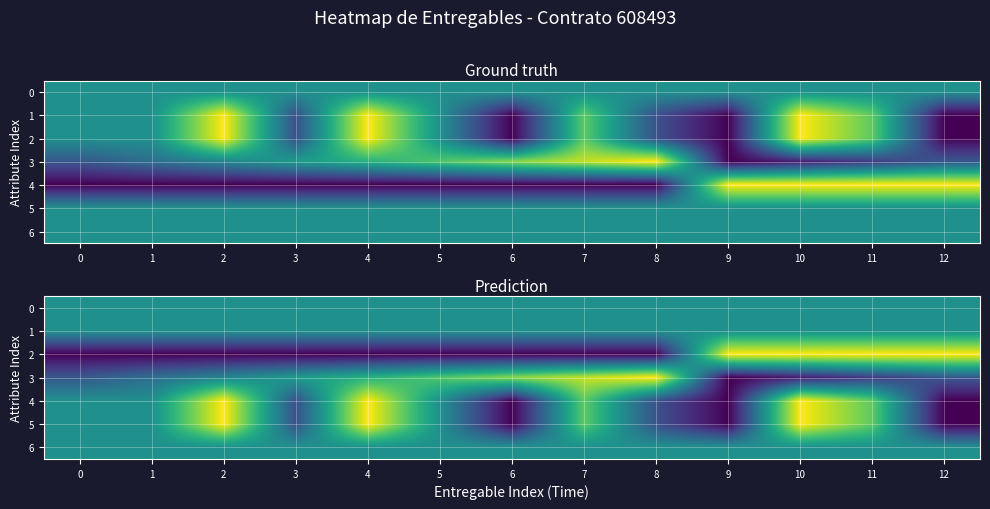

True or false: 1 has a value of 0.9 at 2.

False